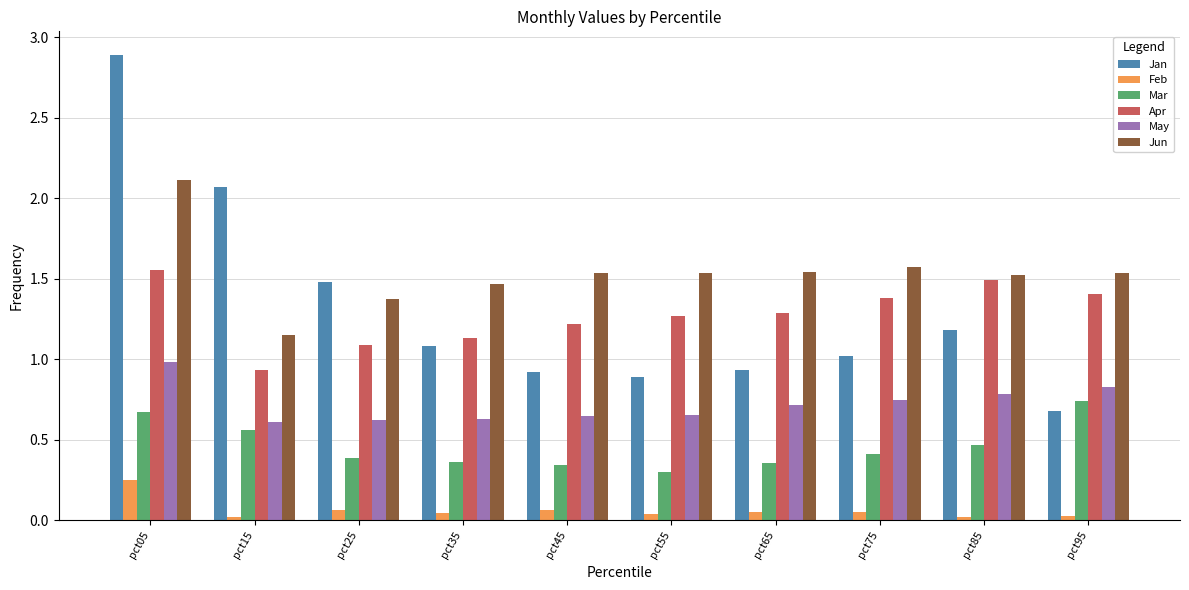

How many groups of bars are there?

10